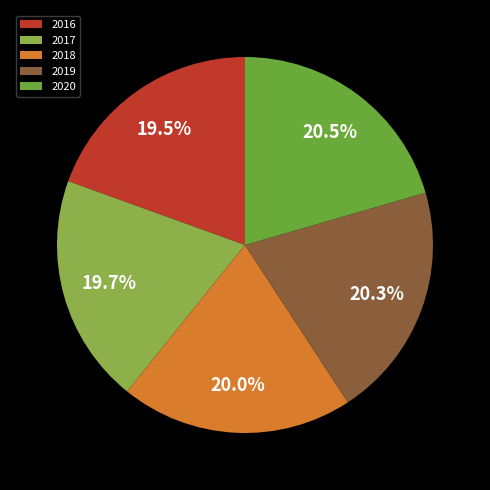

Count the number of slices in the pie.

5